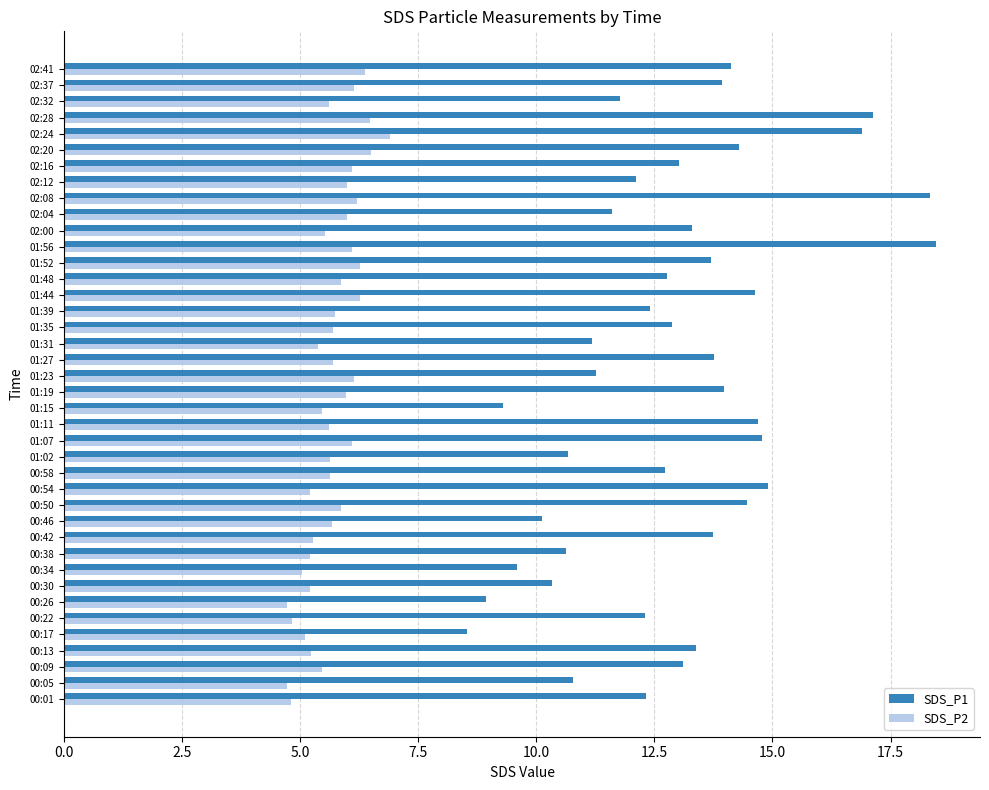

What is the difference between the maximum and minimum values in the SDS_P2 series?

2.2